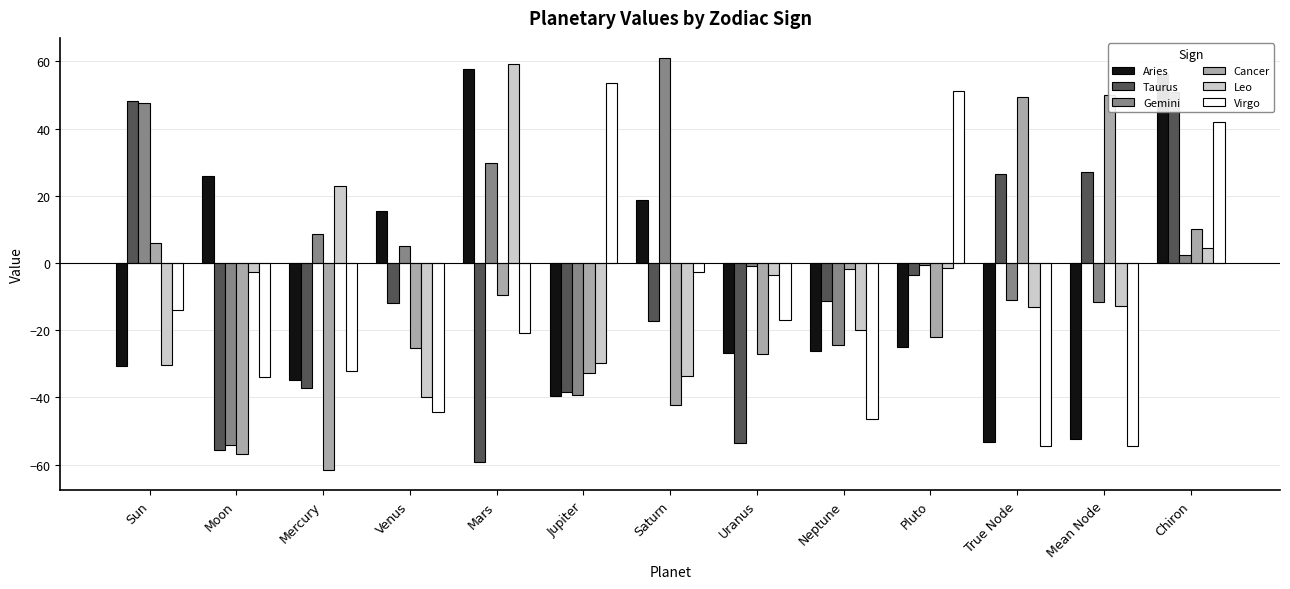

List the labels in order of Gemini value, smallest first.

Moon, Jupiter, Neptune, Mean Node, True Node, Uranus, Pluto, Chiron, Venus, Mercury, Mars, Sun, Saturn